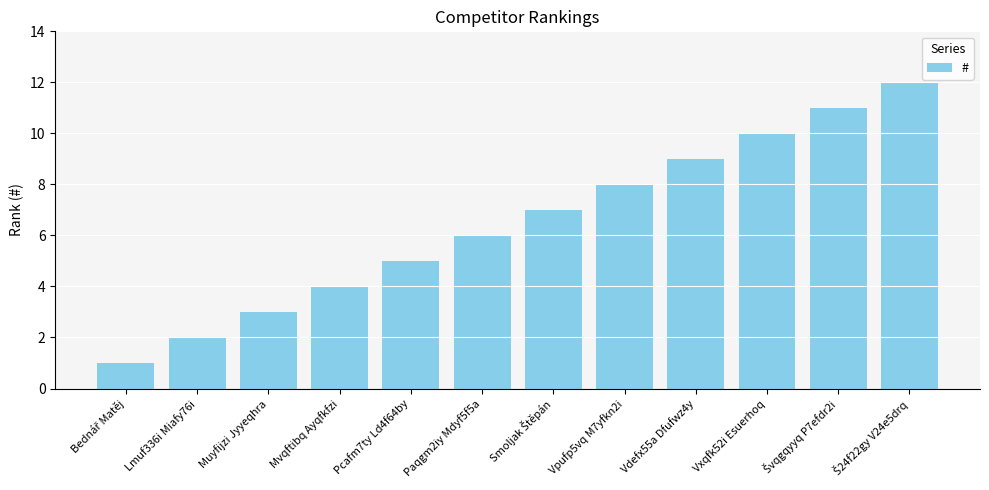

Where is the data nearest to the value 6?

Paqgm2iy Mdyf5f5a